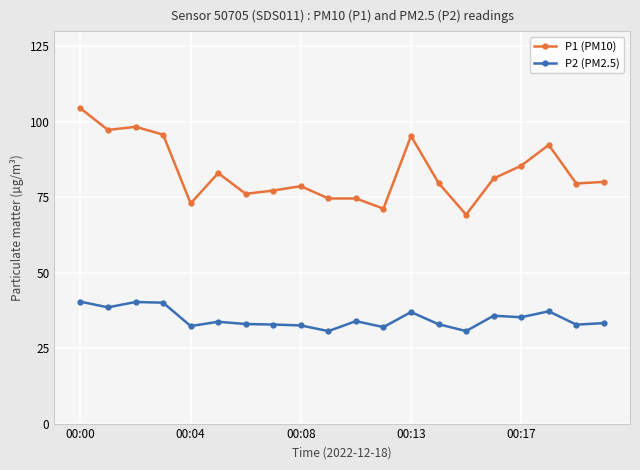

List the series in order of their overall mean, highest first.

P1 (PM10), P2 (PM2.5)